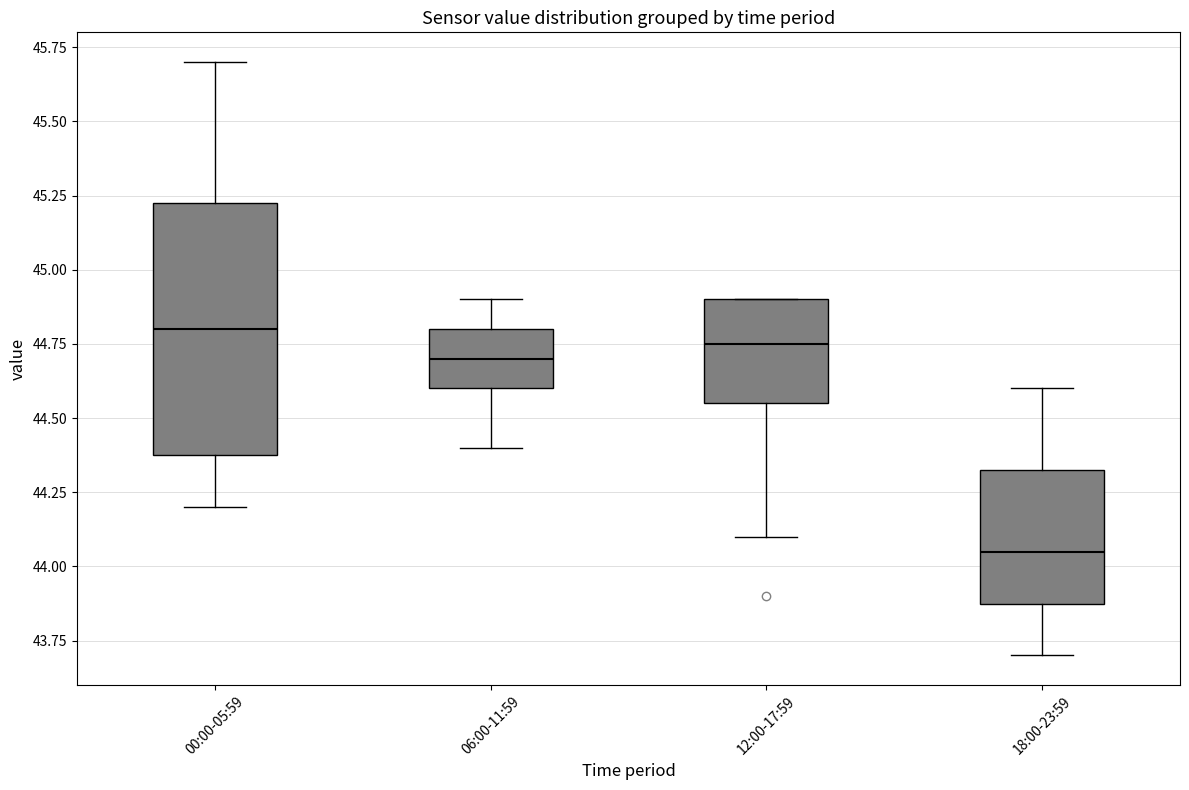

Reading left to right, read every box against the y-axis: the position of its median line, the range the box covers, and the ends of its whiskers. The values are not printed on the chart, so give them approximately, as read against the axis.

00:00-05:59: median 44.80, box 44.40 to 45.25, whiskers 44.20 to 45.70
06:00-11:59: median 44.70, box 44.60 to 44.80, whiskers 44.40 to 44.90
12:00-17:59: median 44.75, box 44.55 to 44.90, whiskers 44.10 to 44.90
18:00-23:59: median 44.05, box 43.90 to 44.35, whiskers 43.70 to 44.60